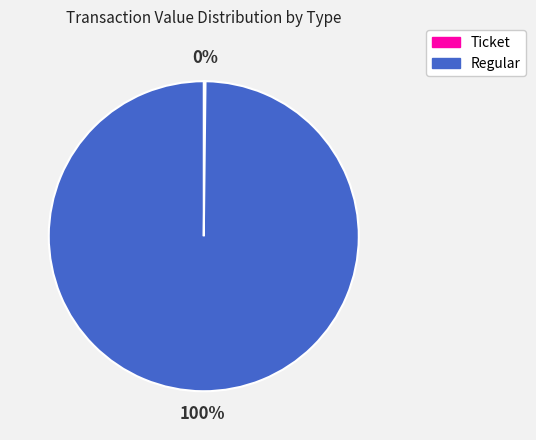

Is there any slice that represents more than half of the pie?

Yes